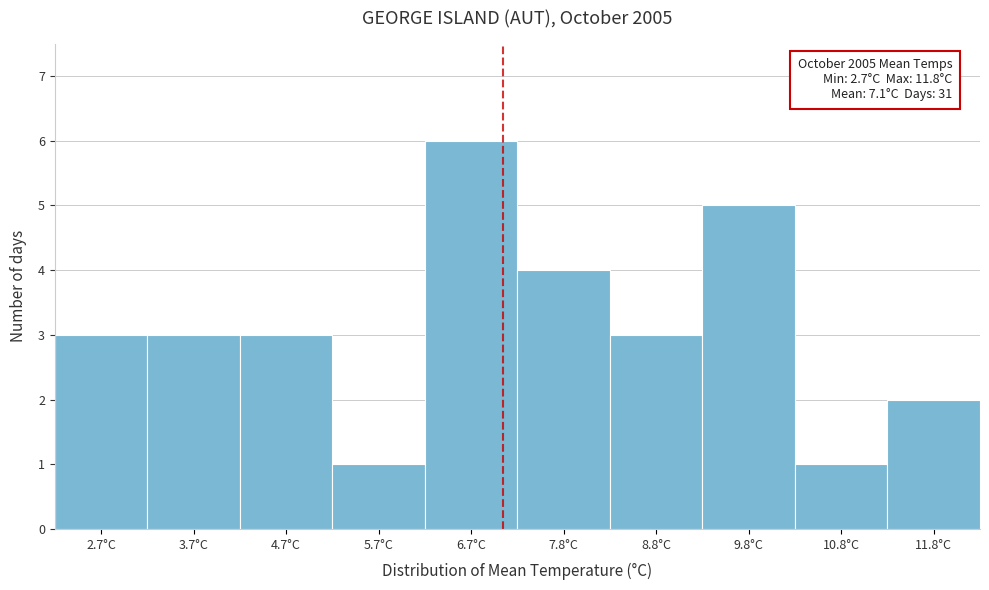

Over which range of the x-axis is the bar tallest?

6.2 to 7.2